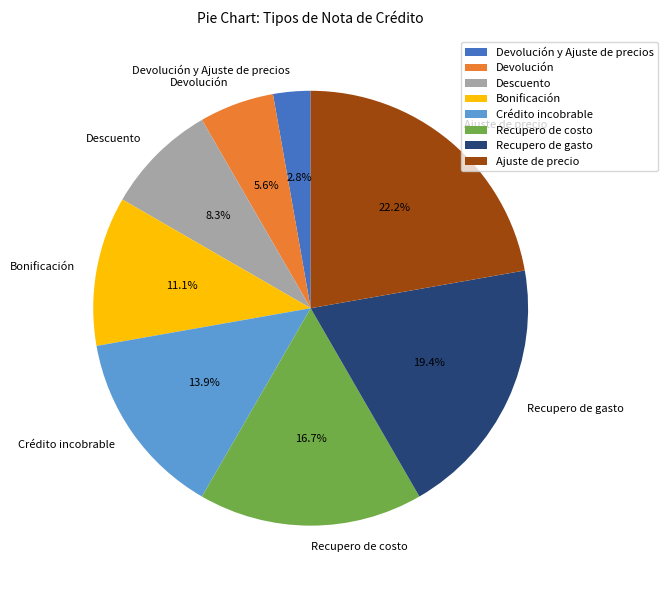

Which slice is the largest?

Ajuste de precio